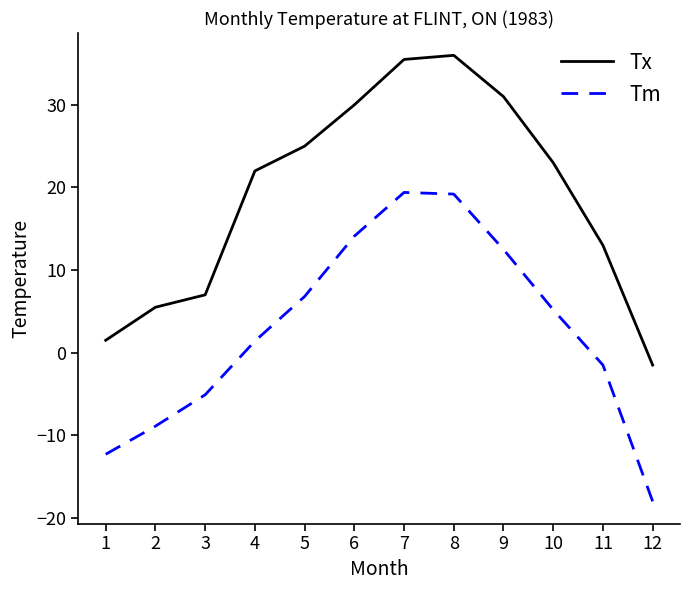

List the series in order of their overall mean, lowest first.

Tm, Tx